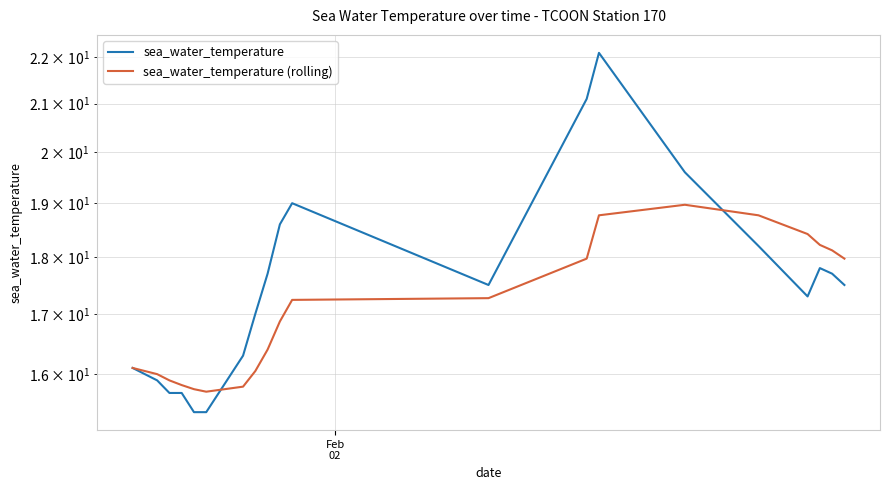

Which series has the largest total across all categories?

sea_water_temperature